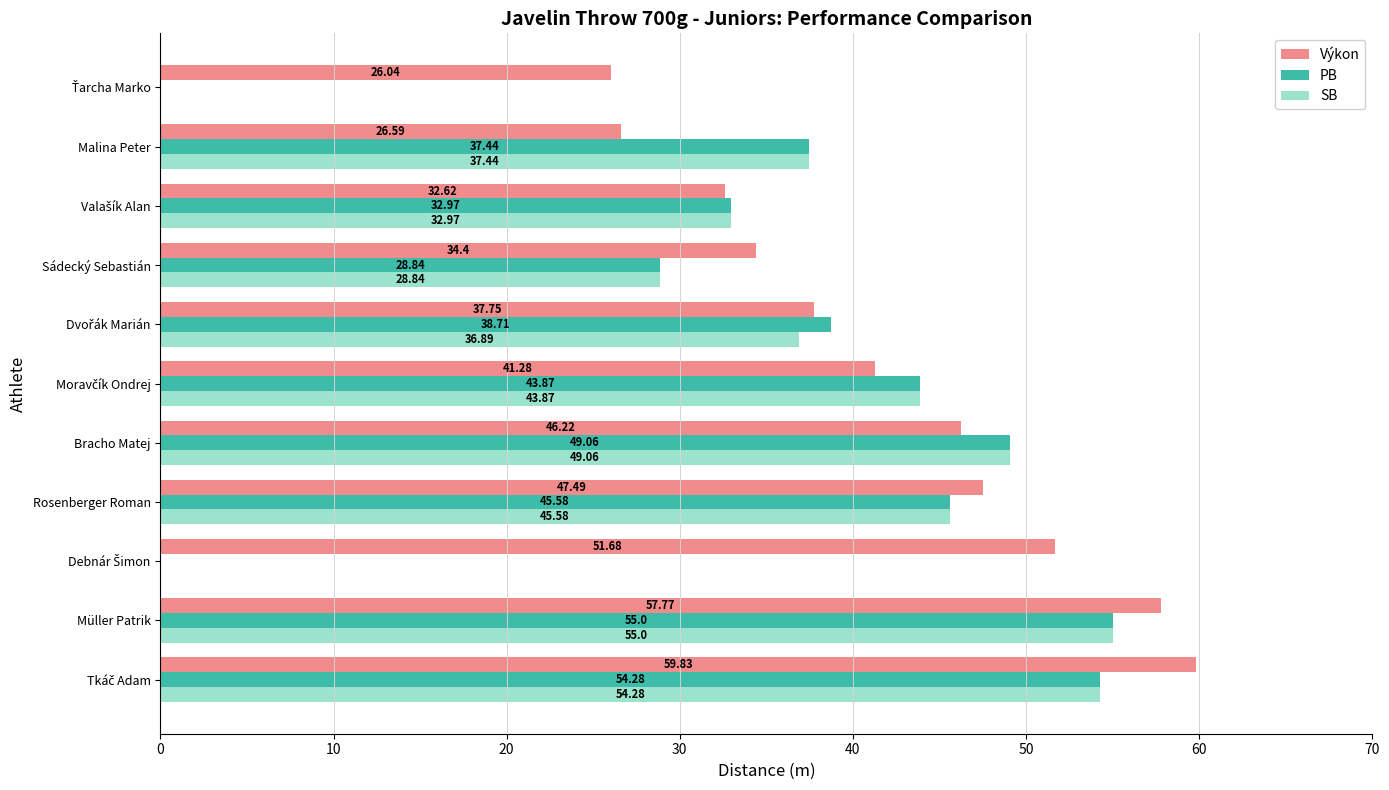

Which series changed the most between Müller Patrik and Bracho Matej?

Výkon